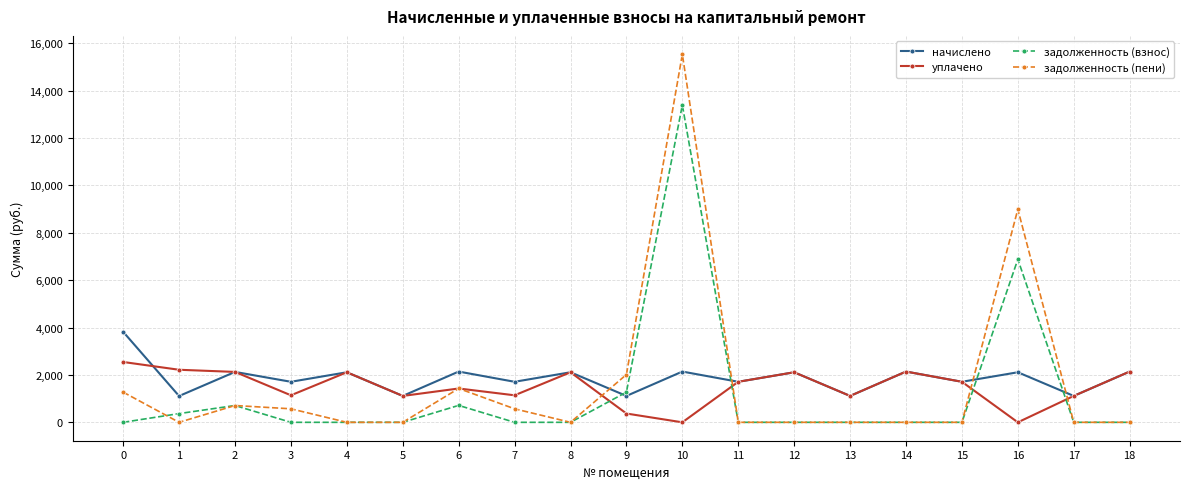

Is the value of начислено at 7 greater than the value of уплачено at 14?

No